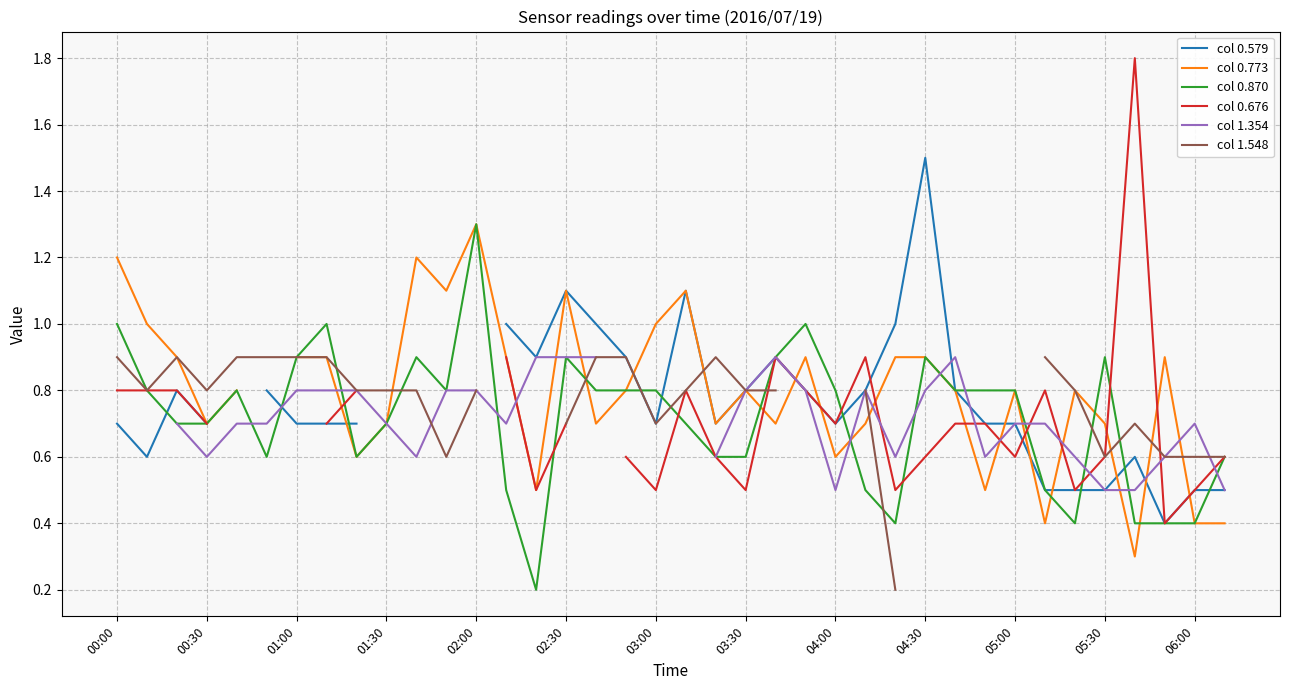

Which series has the largest total across all categories?

col 0.870